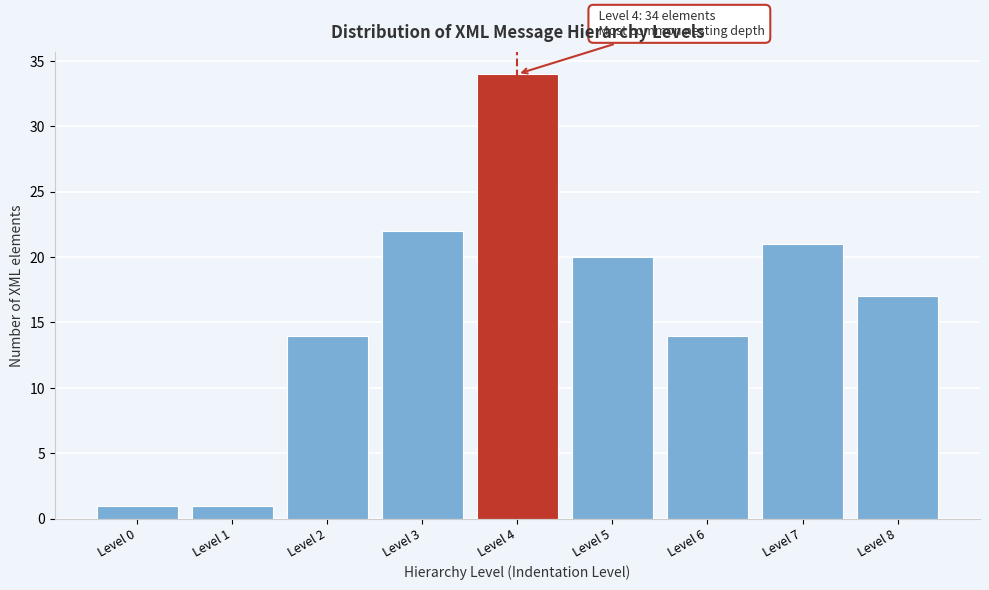

Reading right to left, transcribe all the data shown in this chart.

17	21	14	20	34	22	14	1	1